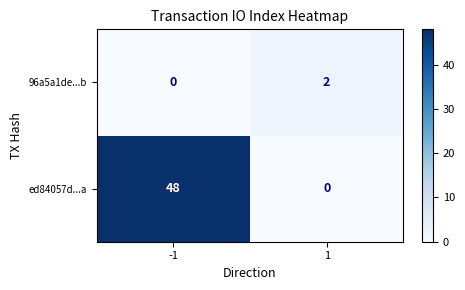

Reading left to right, transcribe all the data shown in this chart.

96a5a1de...b: 0	2
ed84057d...a: 48	0